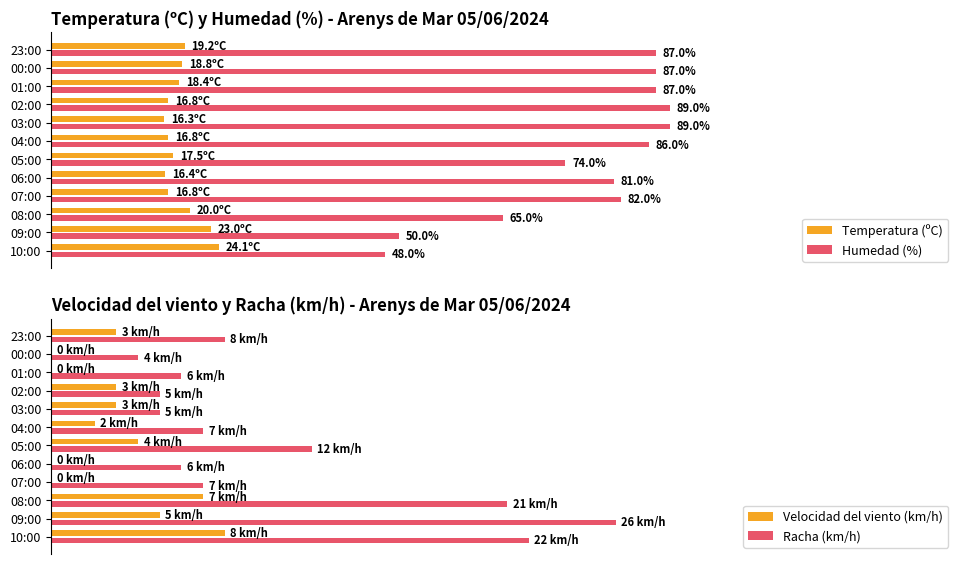

List the labels in order of Velocidad del viento (km/h) value, smallest first.

07:00, 06:00, 01:00, 00:00, 04:00, 03:00, 02:00, 23:00, 05:00, 09:00, 08:00, 10:00